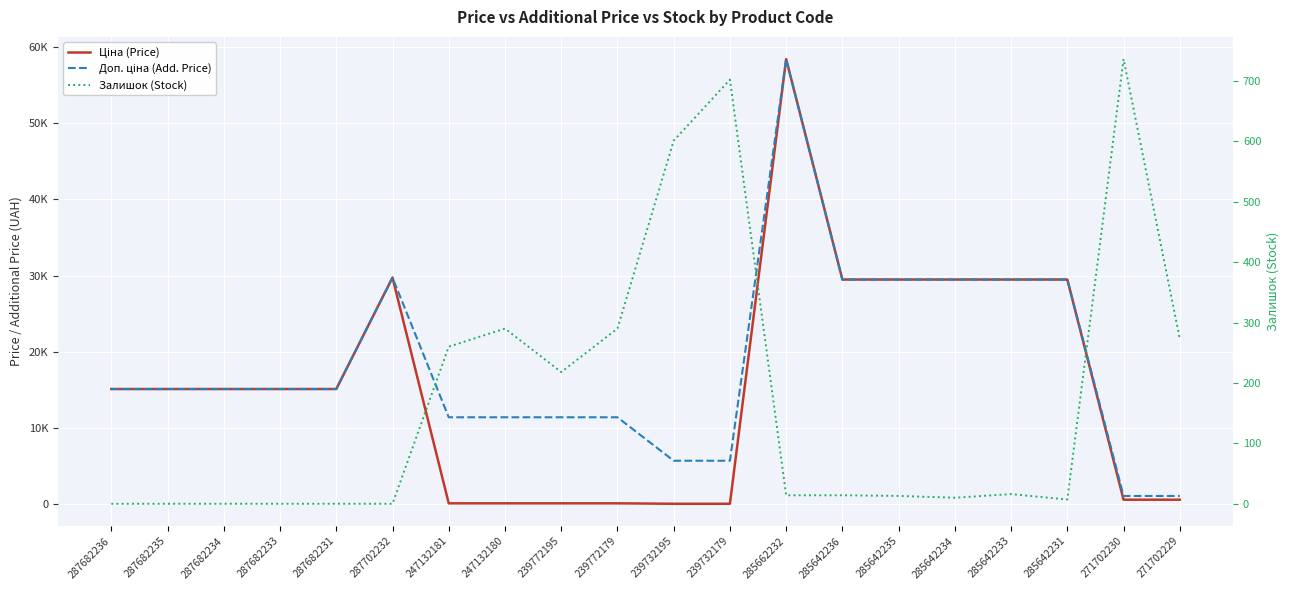

List the series in order of their peak value, lowest first.

Залишок (Stock), Ціна (Price), Доп. ціна (Add. Price)